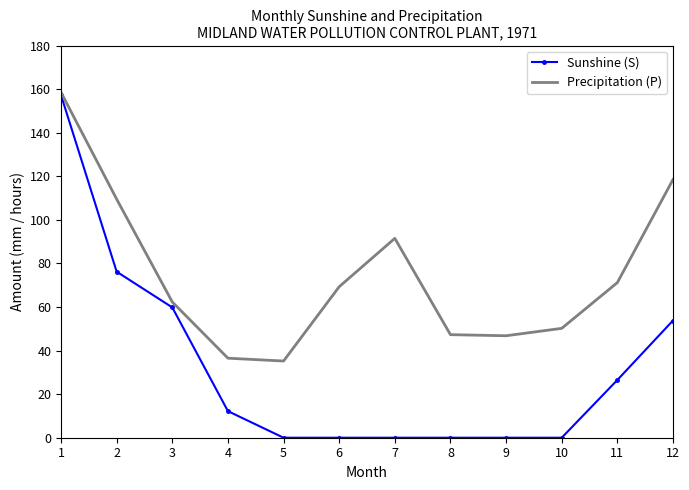

Is it true that Sunshine (S) equals -66.6 at 8?

False